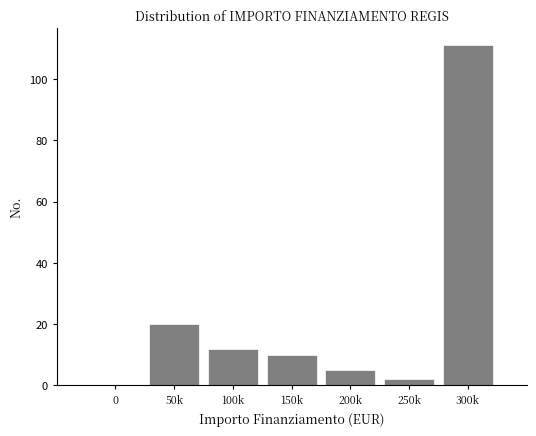

Reading right to left, list all the values displayed in this chart.

300k=111	250k=2	200k=5	150k=10	100k=12	50k=20	0=0